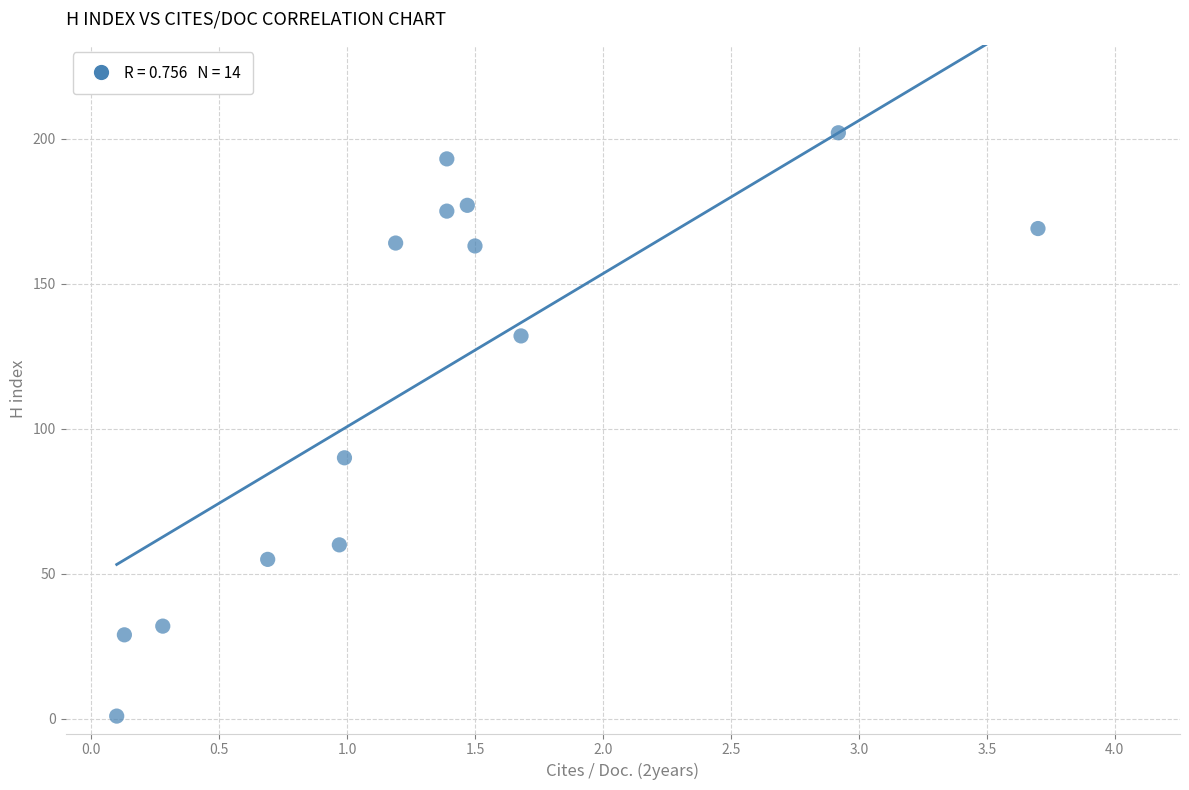

What is the range of Y values (max minus min)?

201